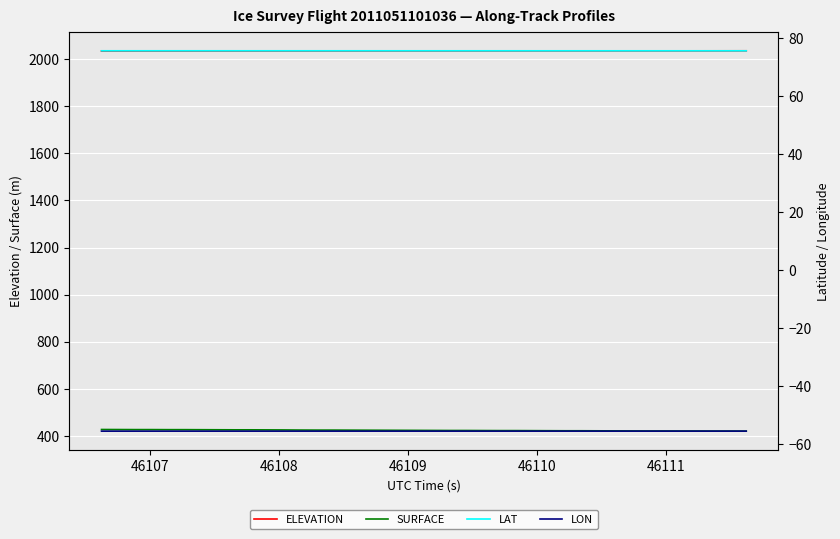

True or false: ELEVATION and SURFACE cross at least once.

False